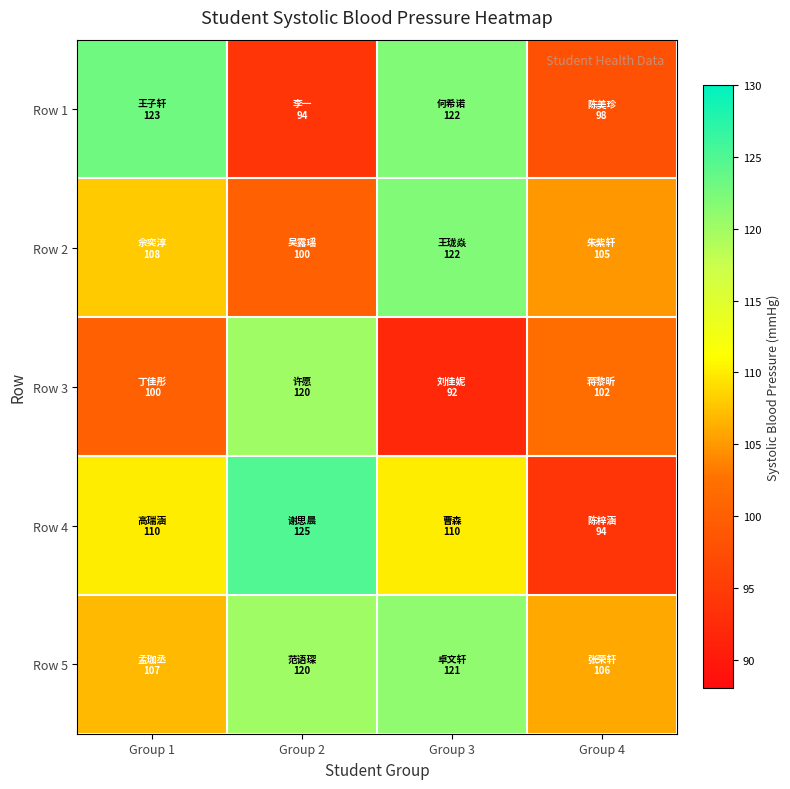

Reading left to right, transcribe all the data shown in this chart.

Row 1: Group 1=123	Group 2=94	Group 3=122	Group 4=98
Row 2: Group 1=108	Group 2=100	Group 3=122	Group 4=105
Row 3: Group 1=100	Group 2=120	Group 3=92	Group 4=102
Row 4: Group 1=110	Group 2=125	Group 3=110	Group 4=94
Row 5: Group 1=107	Group 2=120	Group 3=121	Group 4=106